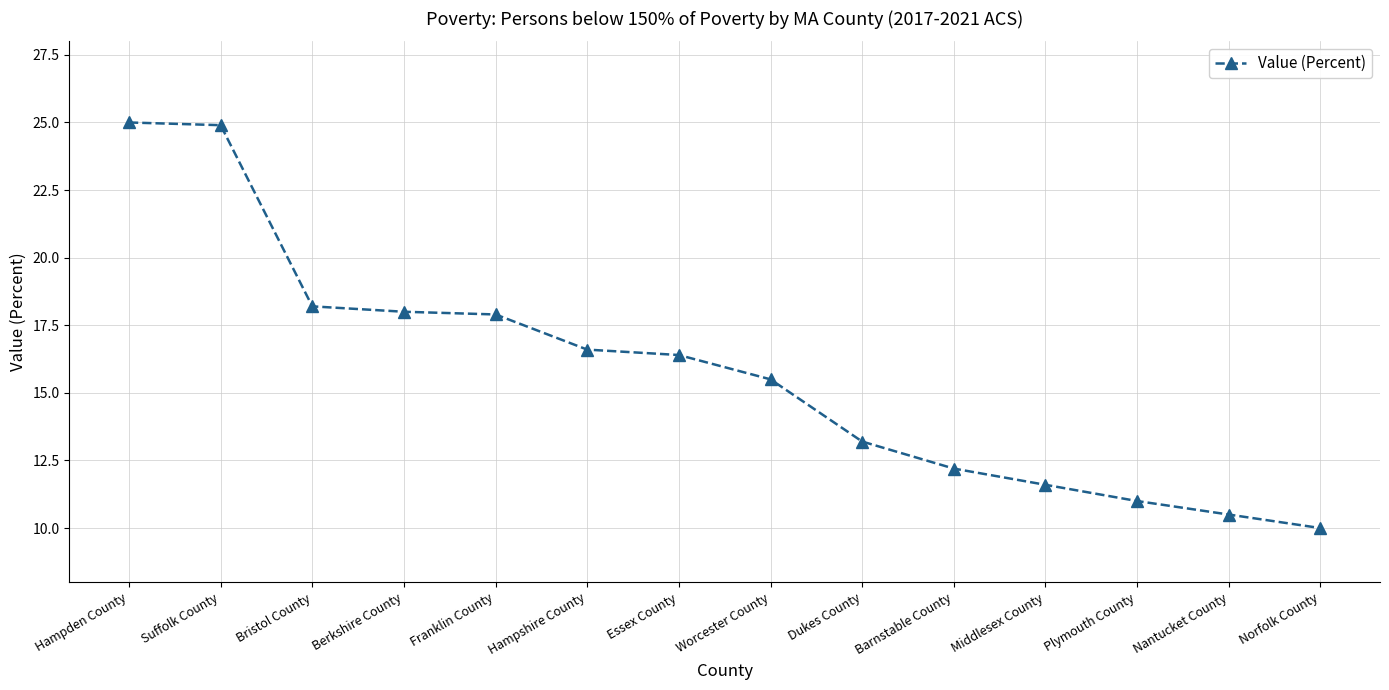

Which has a higher value, Worcester County or Franklin County?

Franklin County